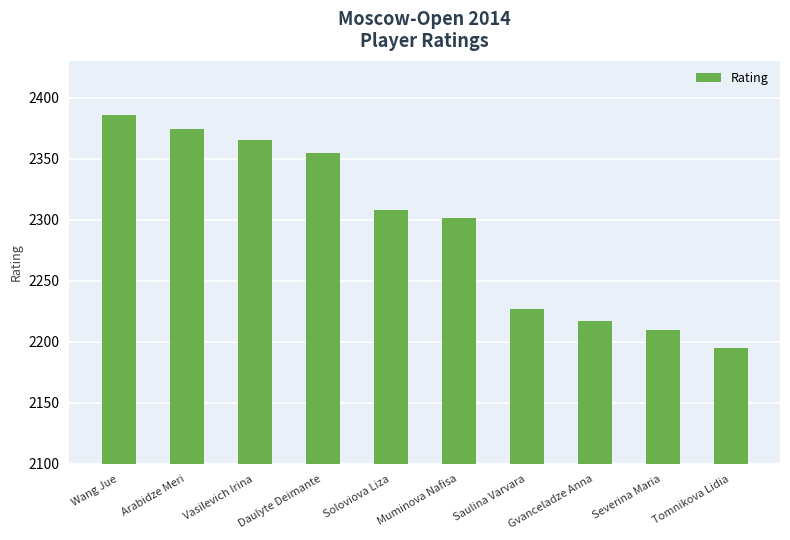

Rank the categories by value from lowest to highest.

Tomnikova Lidia, Severina Maria, Gvanceladze Anna, Saulina Varvara, Muminova Nafisa, Soloviova Liza, Daulyte Deimante, Vasilevich Irina, Arabidze Meri, Wang Jue